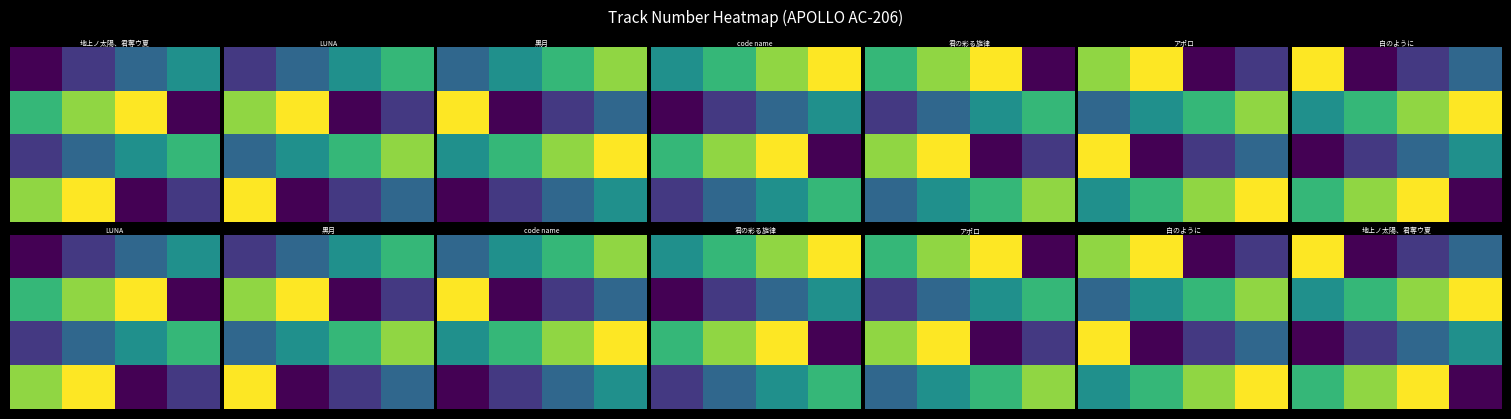

What is the total value across all series at 0?

17